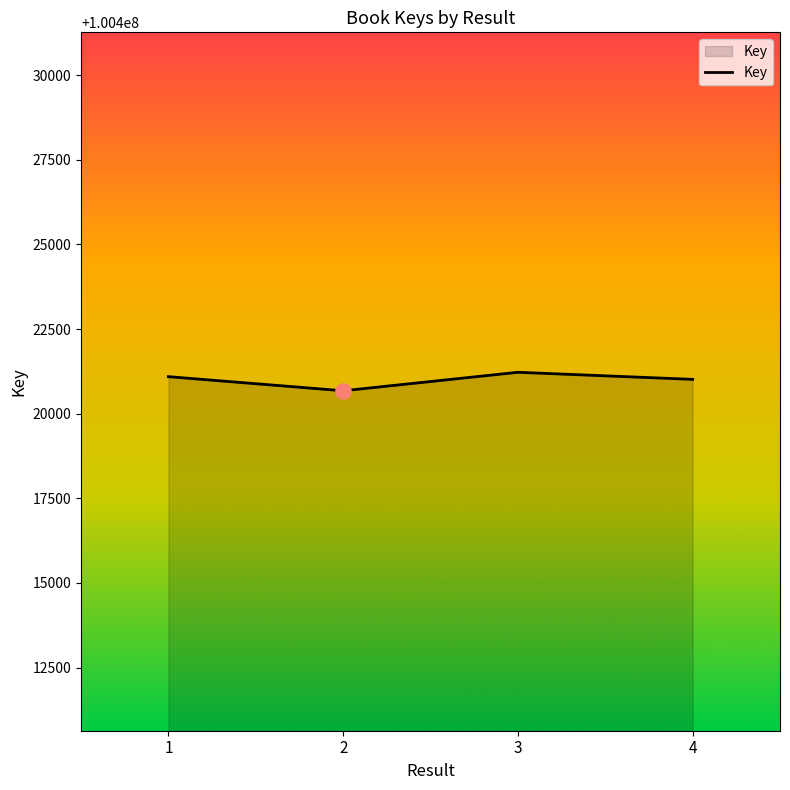

What is the ratio of the value at 4 to the value at 3?

1.0